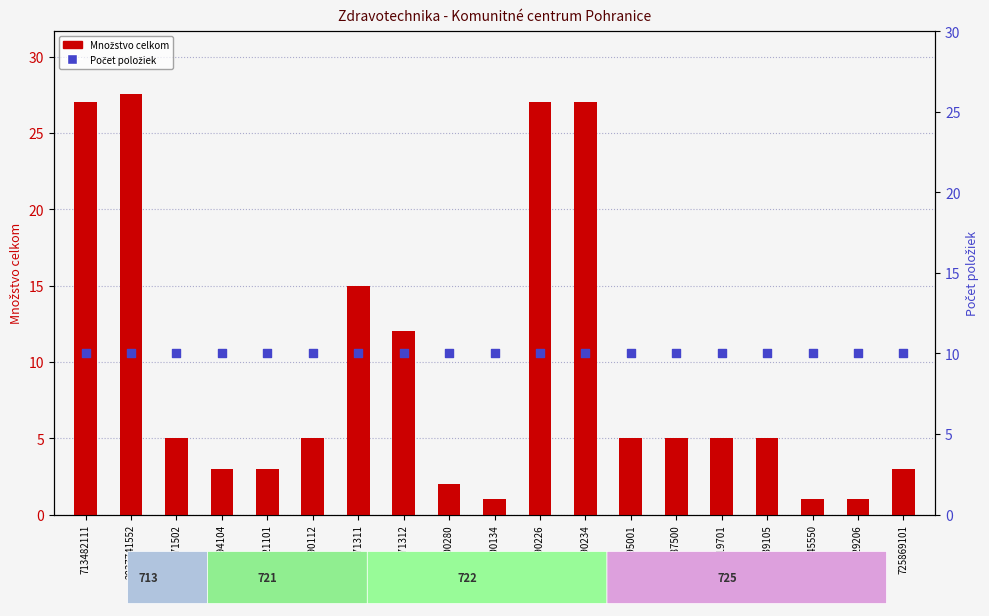

Which series has the largest total across all categories?

Percentile rank / count